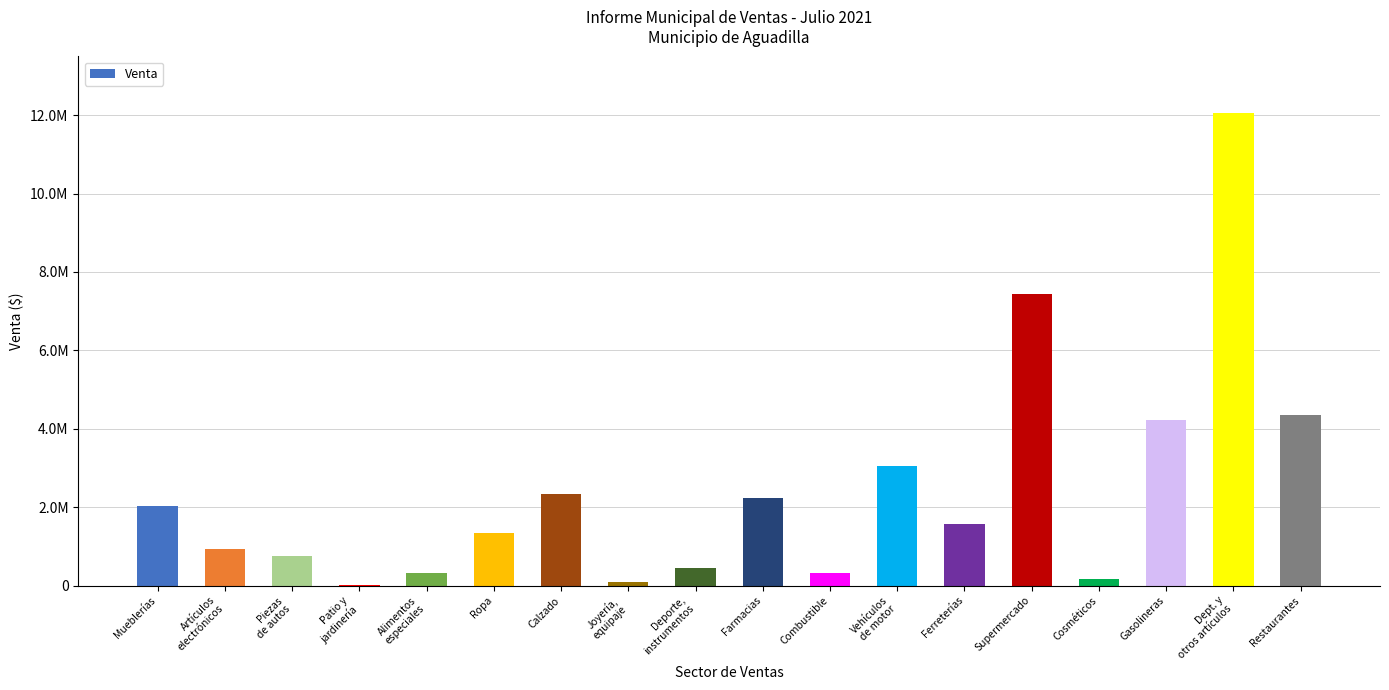

List the labels in order of value, smallest first.

Patio y
jardinería, Joyería,
equipaje, Cosméticos, Alimentos
especiales, Combustible, Deporte,
instrumentos, Piezas
de autos, Artículos
electrónicos, Ropa, Ferreterías, Mueblerías, Farmacias, Calzado, Vehículos
de motor, Gasolineras, Restaurantes, Supermercado, Dept. y
otros artículos